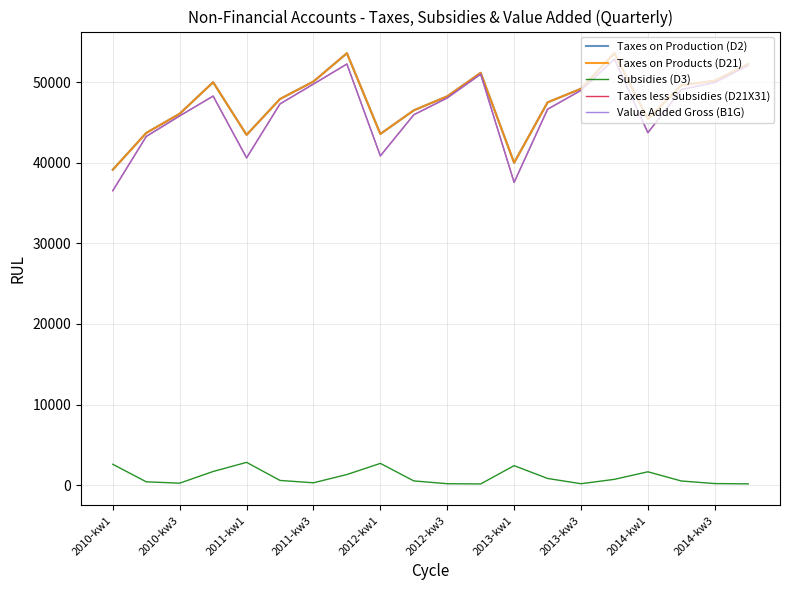

Does the chart display data point markers on the line(s)?

No